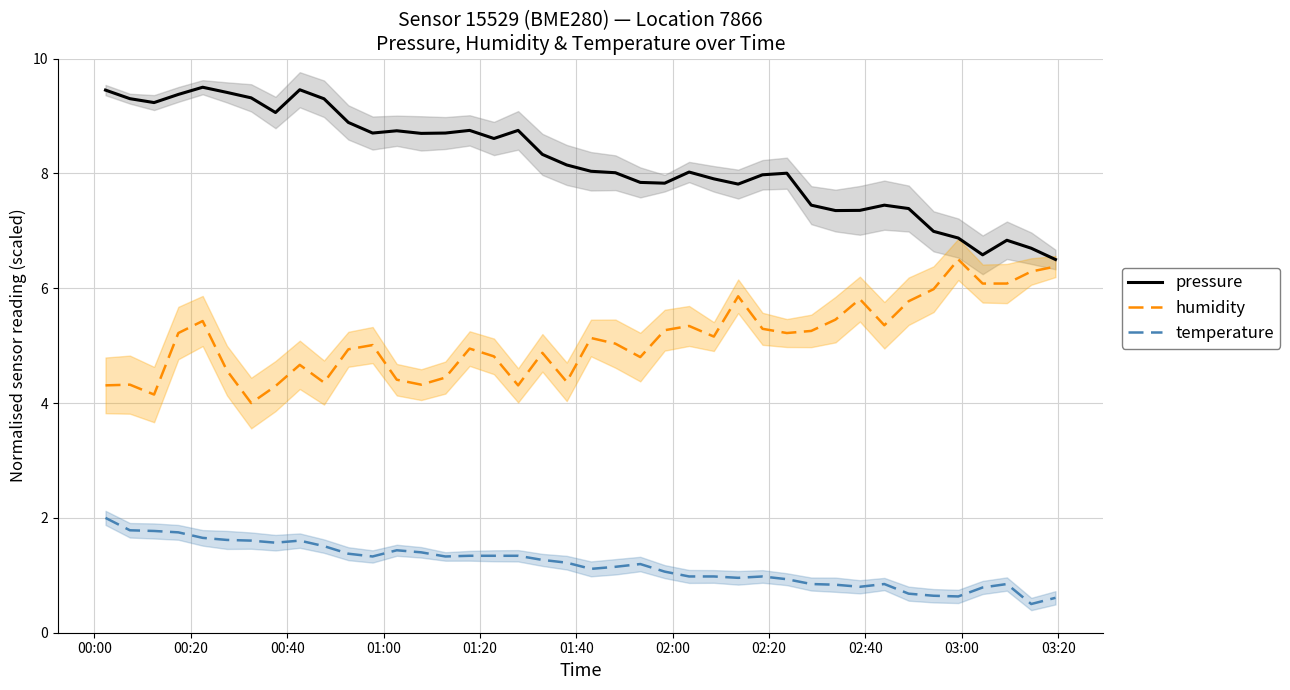

What is the highest value of the temperature series?

2.0